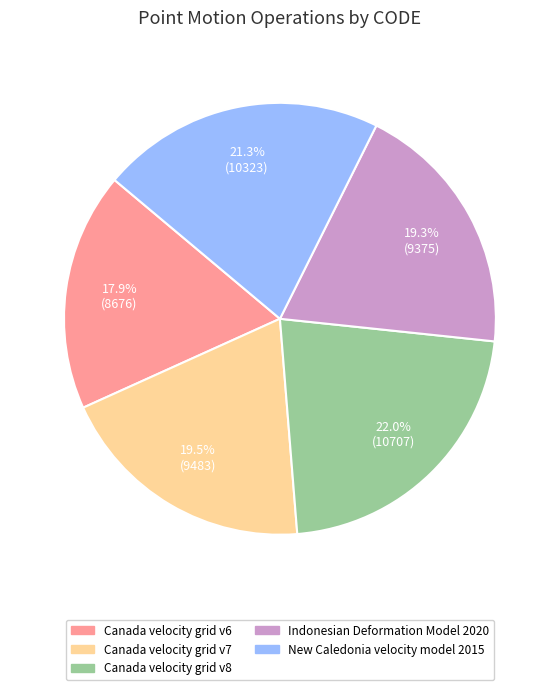

What is the smallest slice in the pie chart?

Canada velocity grid v6